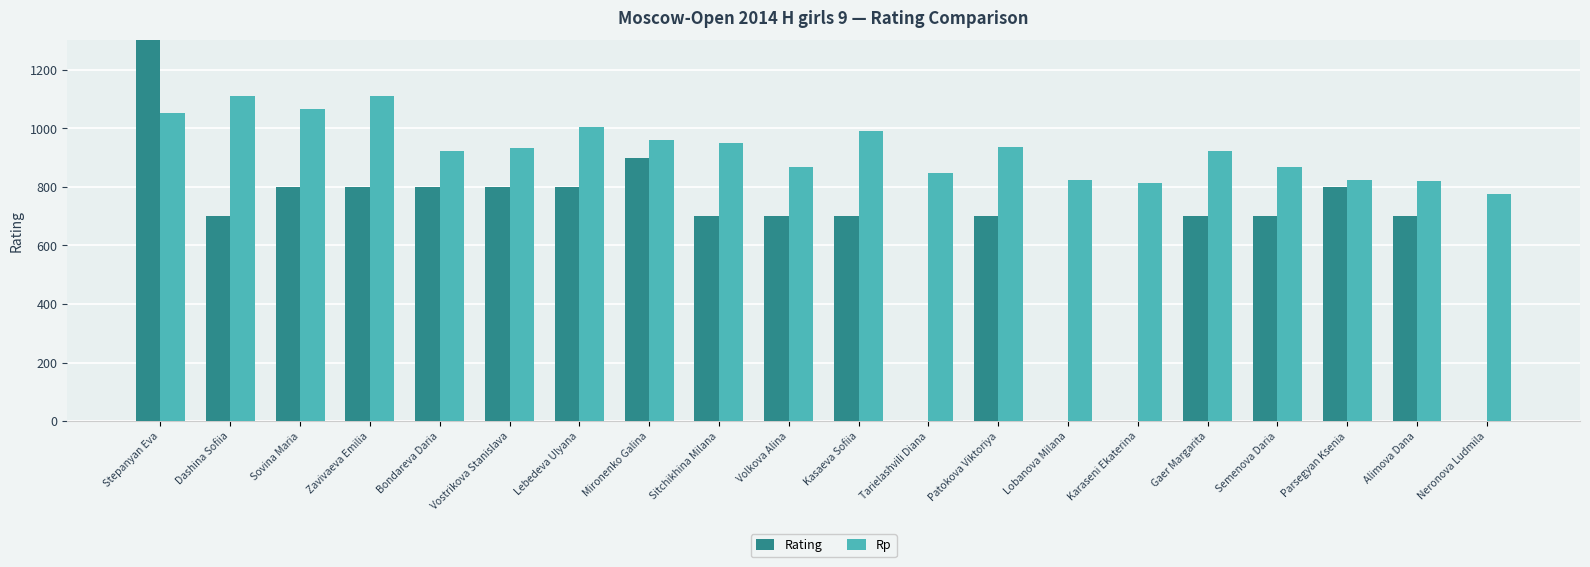

What are all the series names shown in the legend?

Rating, Rp